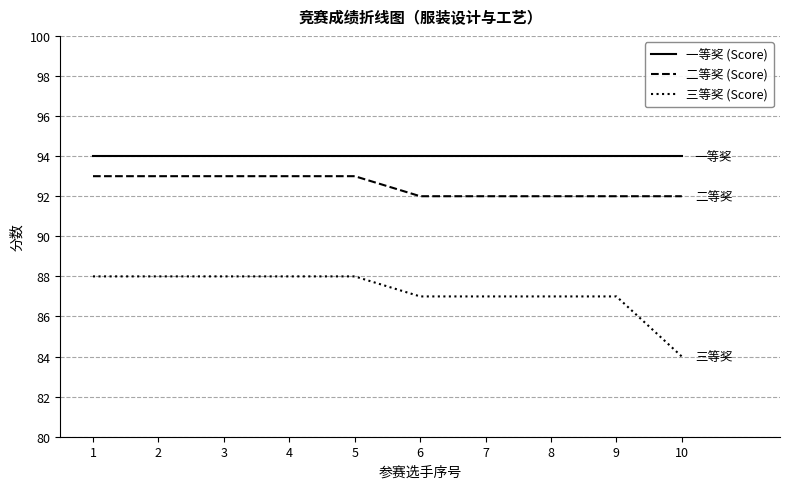

True or false: 二等奖 (Score) and 一等奖 (Score) cross at least once.

False